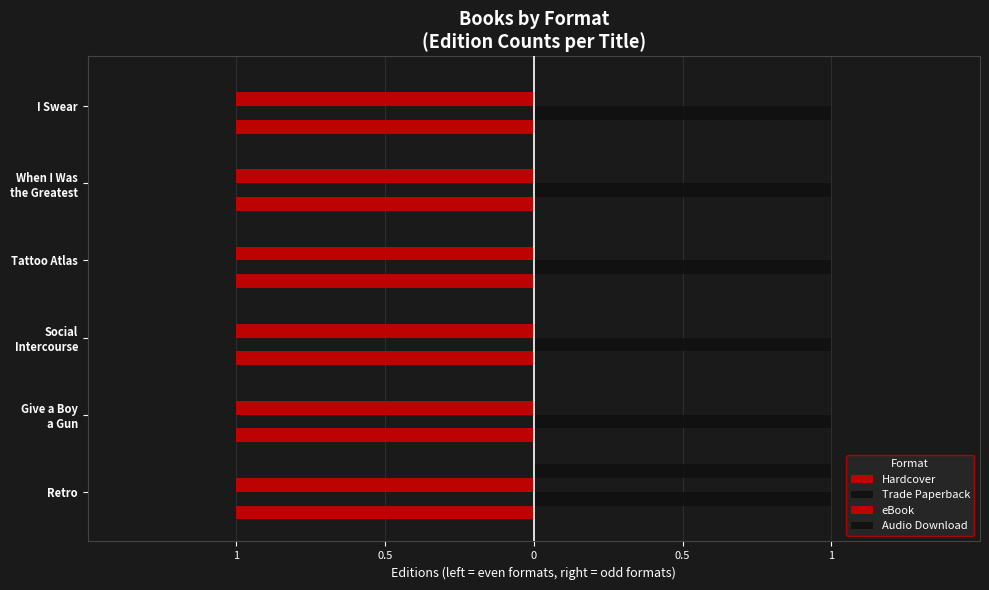

Which series has the largest total across all categories?

Hardcover